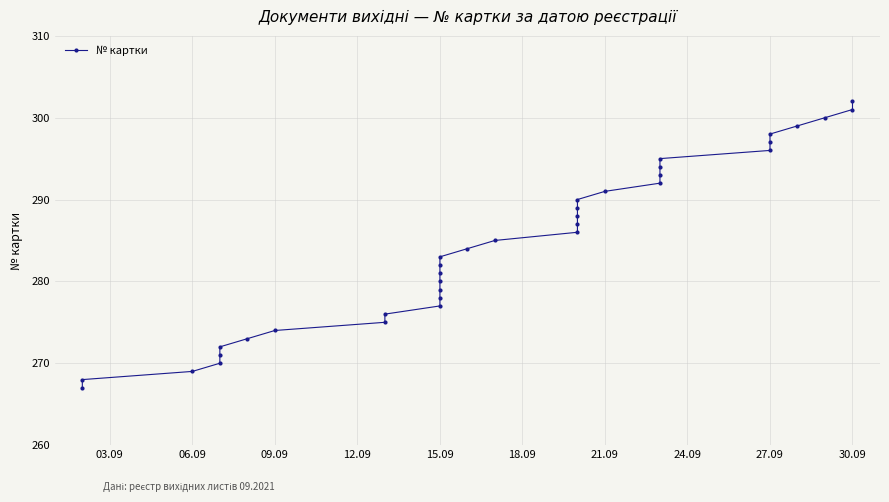

What is the value of the 20th point from the left?

286